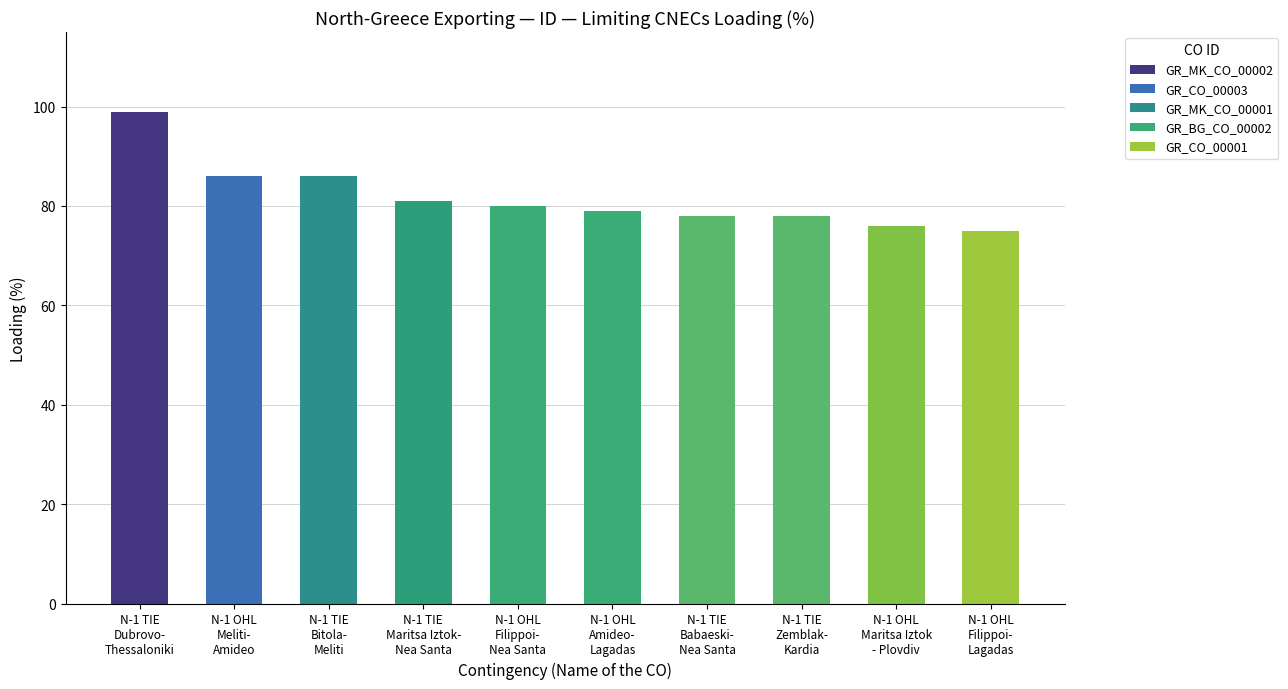

True or false: the data shows 78 at N-1 TIE
Babaeski-
Nea Santa.

True